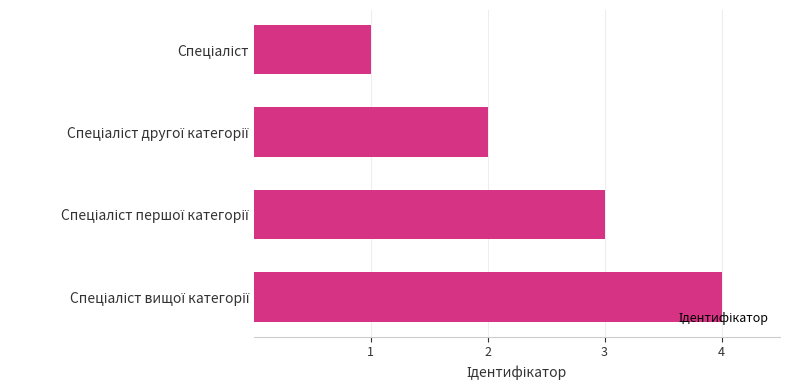

What is the sum of all values?

10